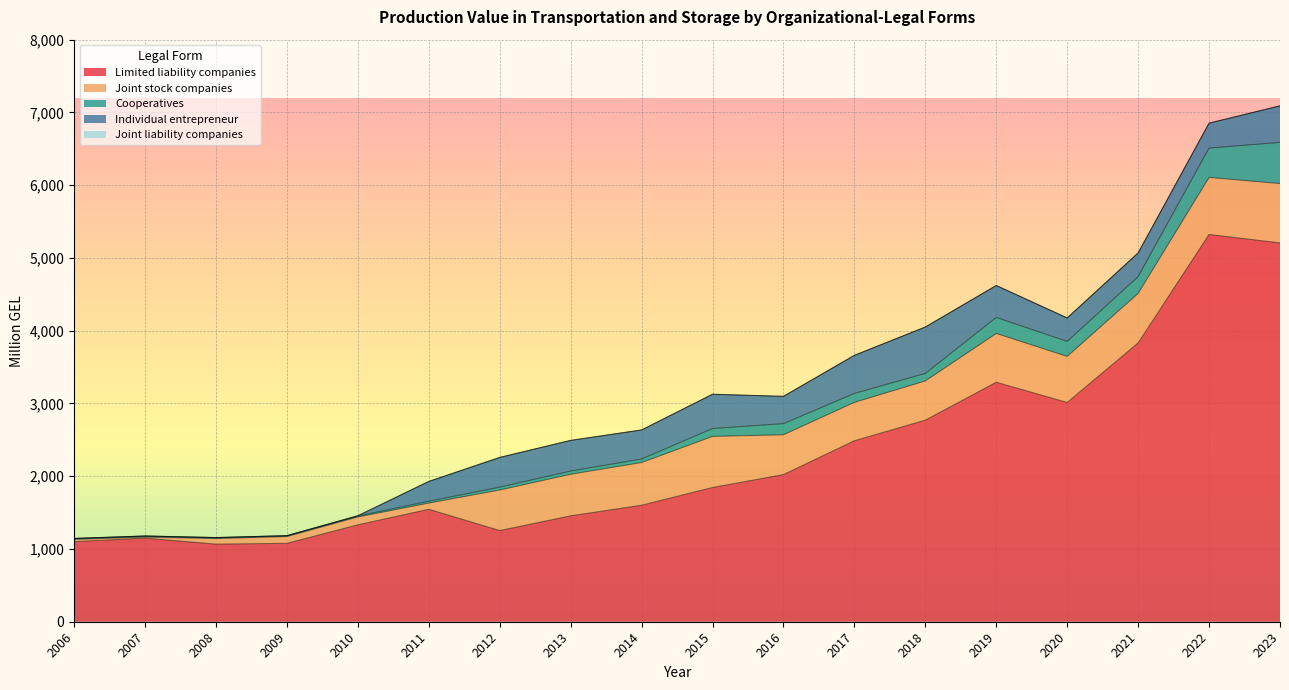

What is the sum of all Joint liability companies values?

9.8